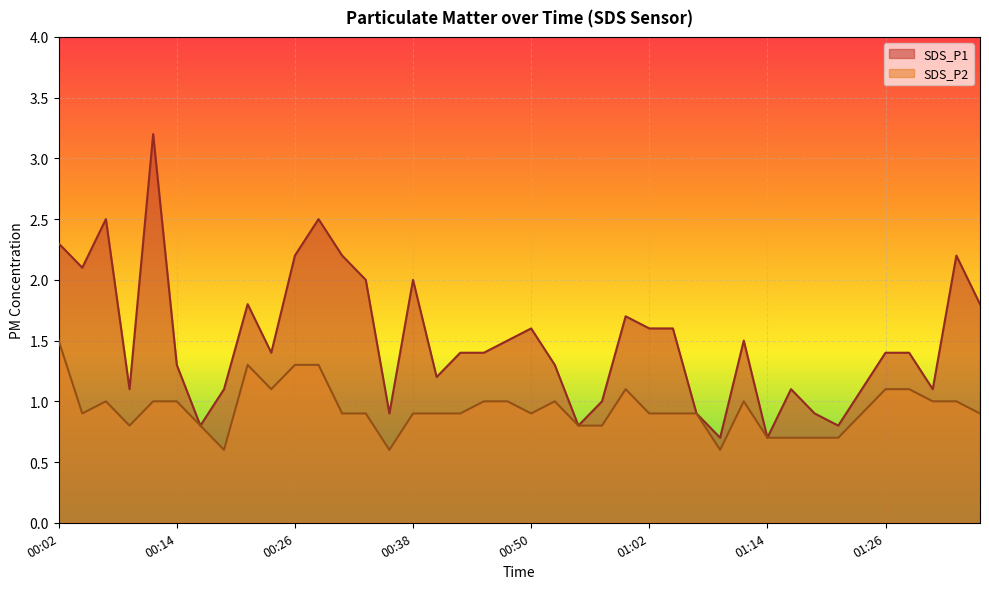

Count the number of data series in this chart.

2